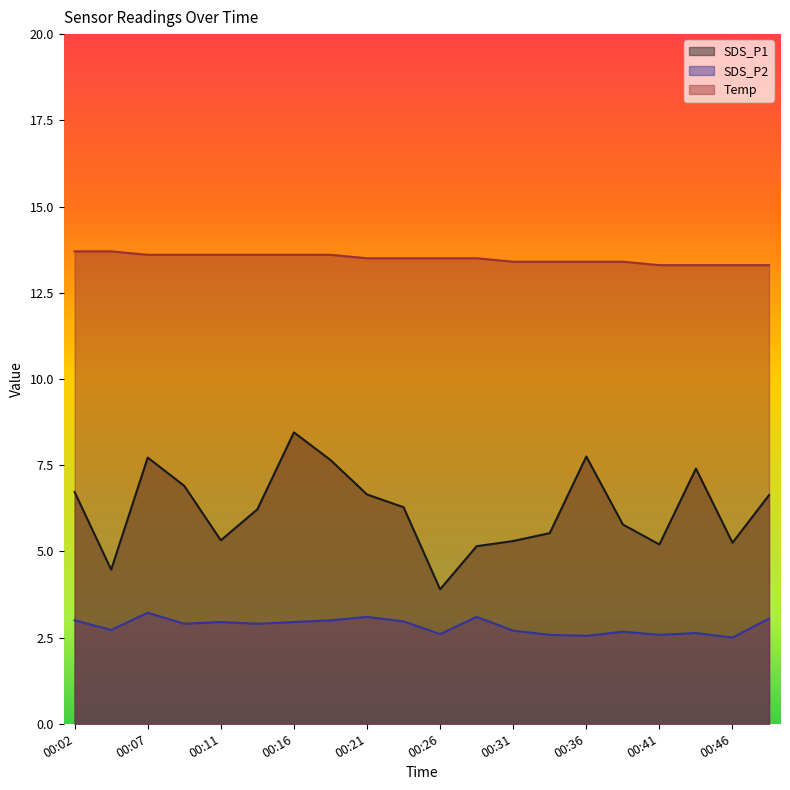

What value does the SDS_P2 series have at 00:02?

3.0